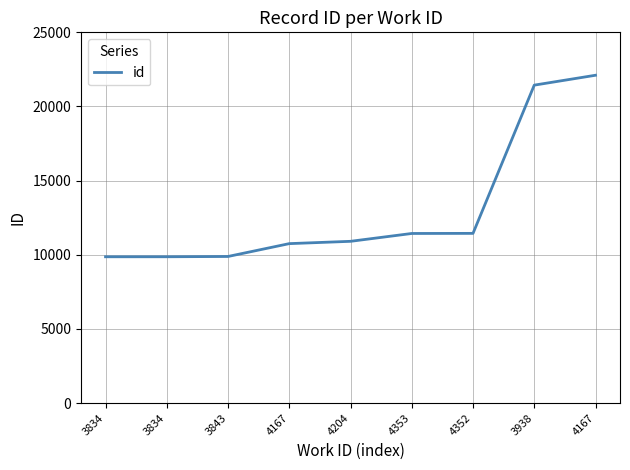

What is the value of the 7th point from the left?

11443